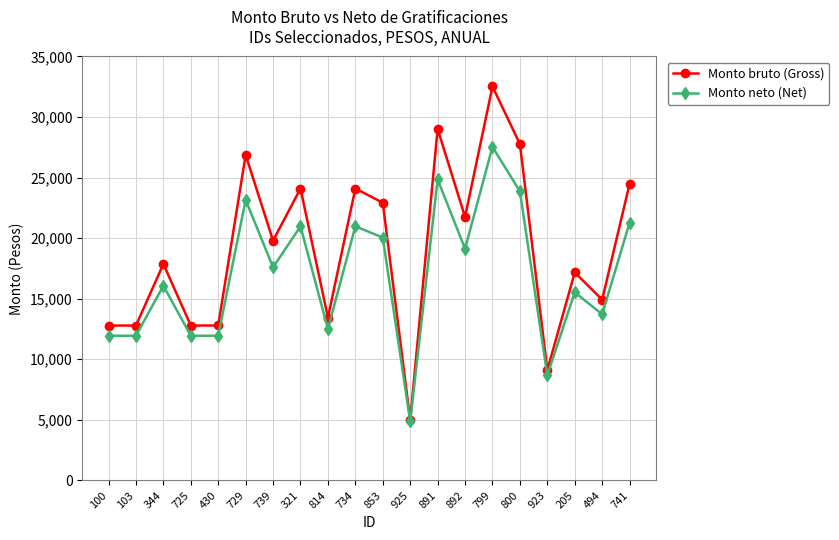

What is the label of the 14th point from the left?

892